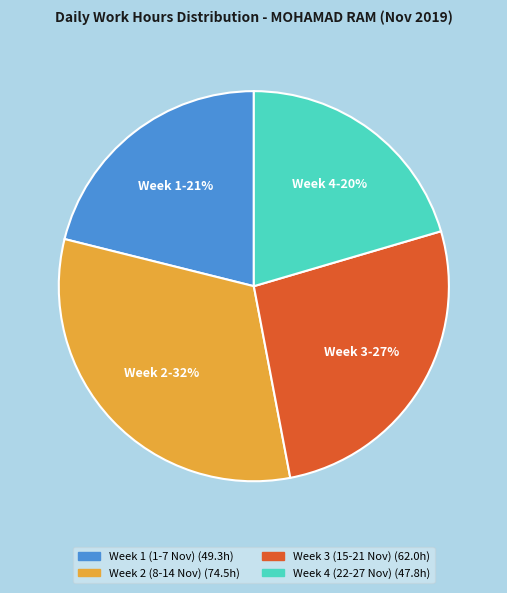

Count the number of slices in the pie.

4